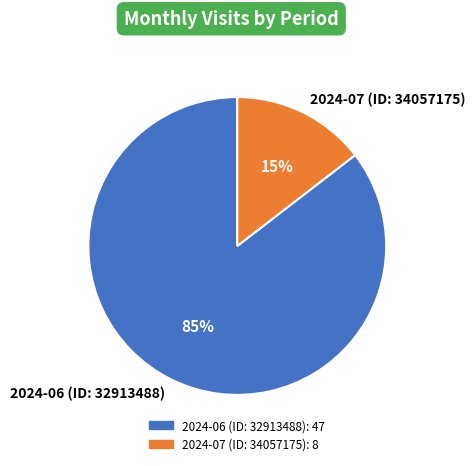

Which slice is the smallest?

2024-07 (ID: 34057175)